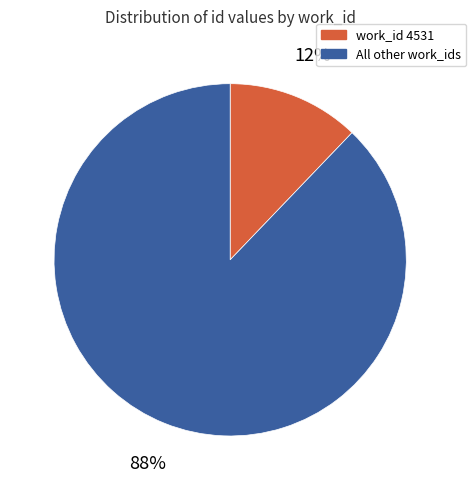

Is there a majority slice in this chart?

Yes